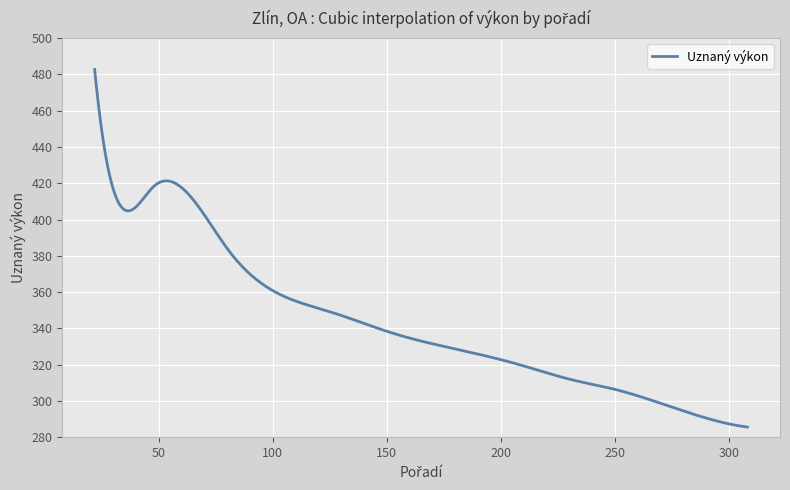

Does the chart have visible grid lines?

Yes